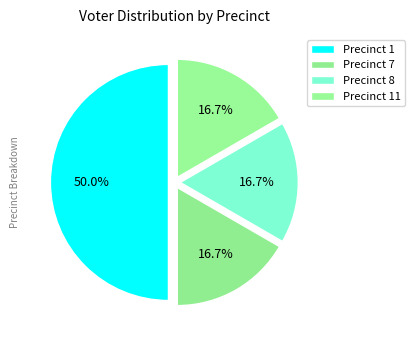

Combined, do Precinct 11 and Precinct 7 account for over 50%?

No